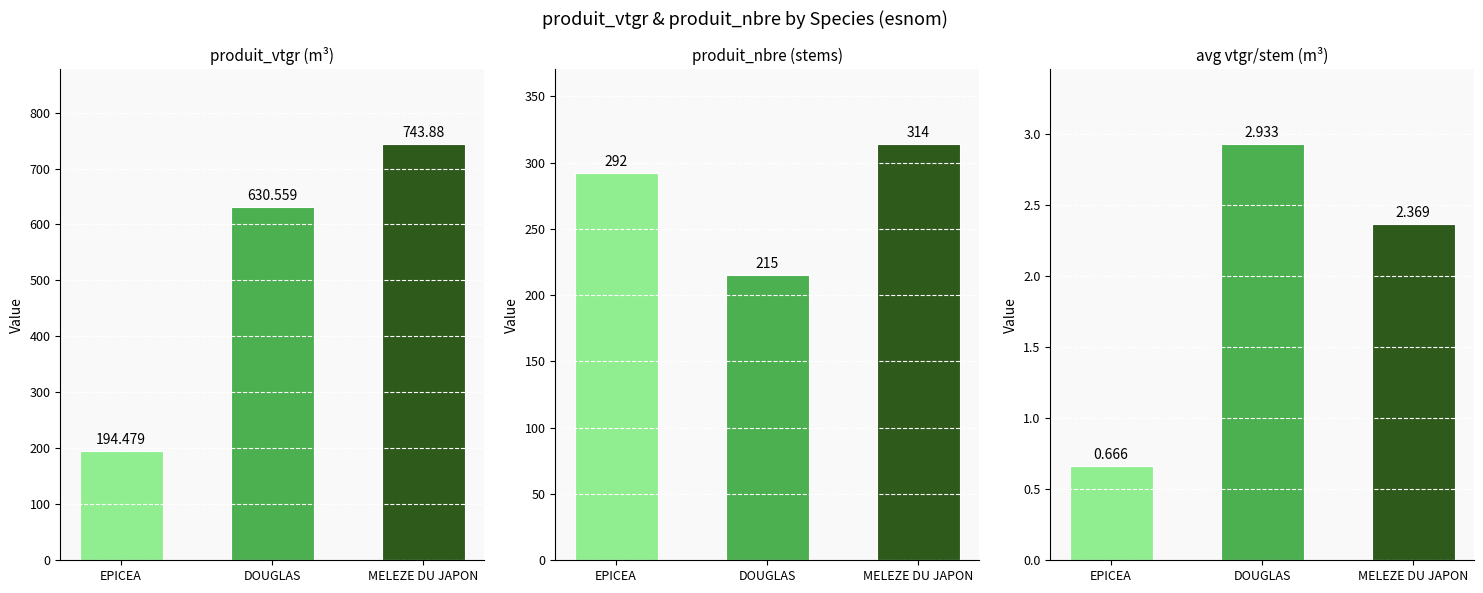

Is the value of produit_vtgr (m³) at MELEZE DU JAPON greater than the value of produit_nbre (stems) at EPICEA?

Yes